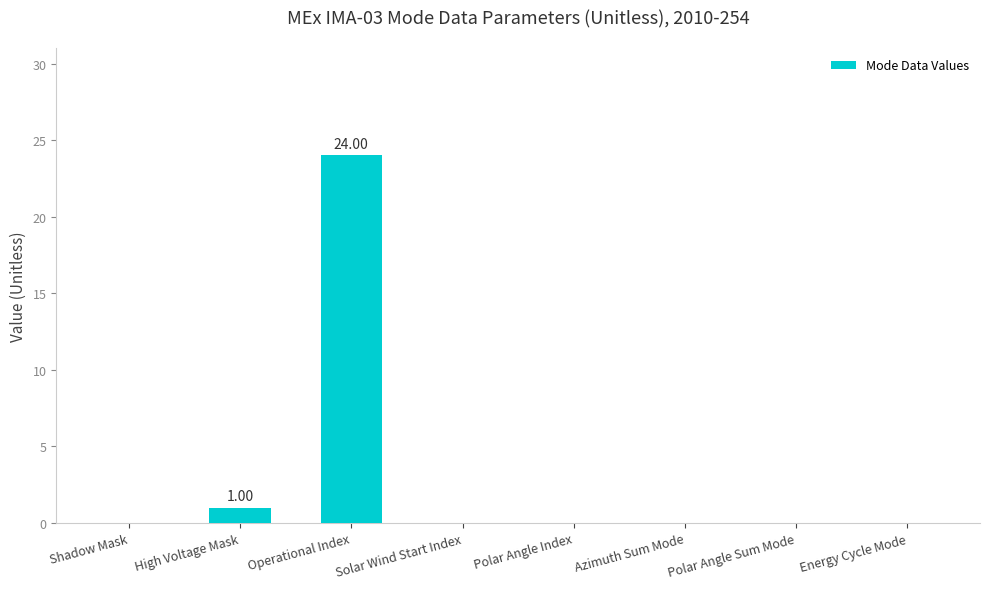

Which category has the highest value across all series?

Operational Index